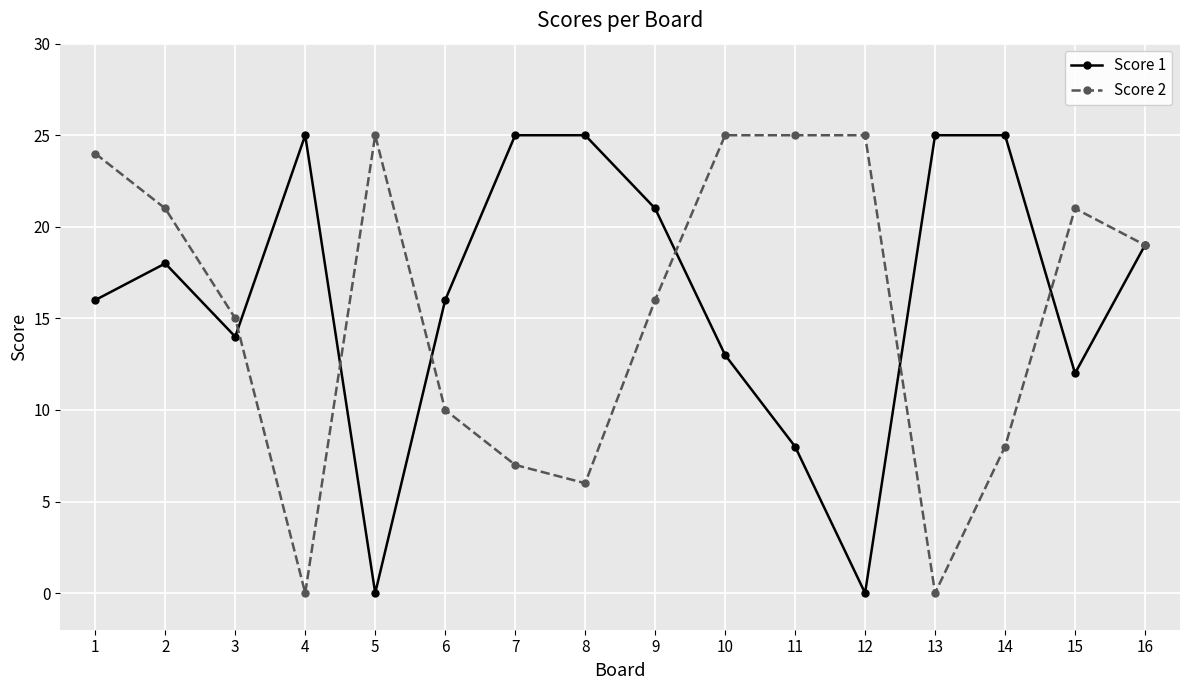

Count the number of data series in this chart.

2